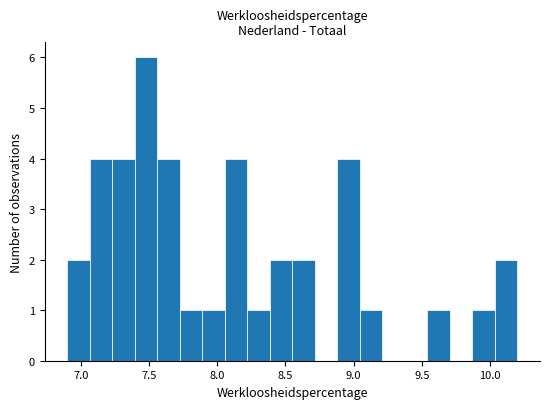

Around what value on the x-axis is the tallest bar? Give the approximate position of its centre, as read against the axis.

7.50